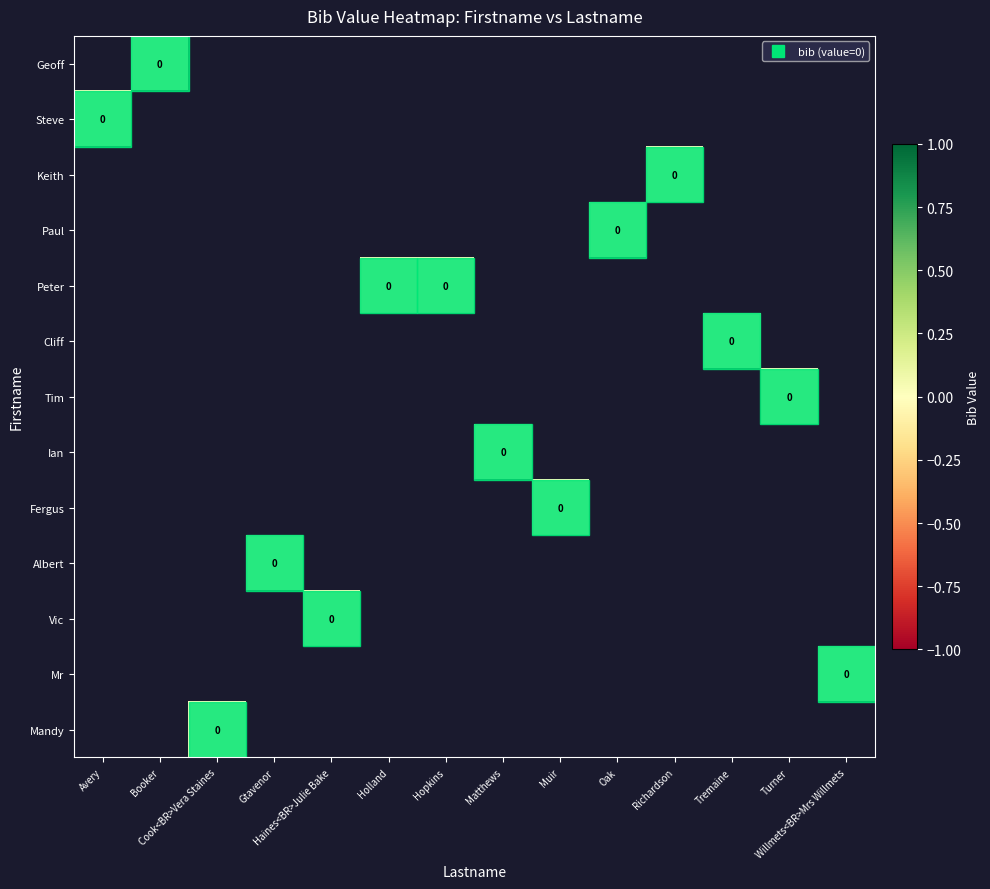

Rank the series by their average value, from highest to lowest.

Geoff, Steve, Keith, Paul, Peter, Cliff, Tim, Ian, Fergus, Albert, Vic, Mr, Mandy